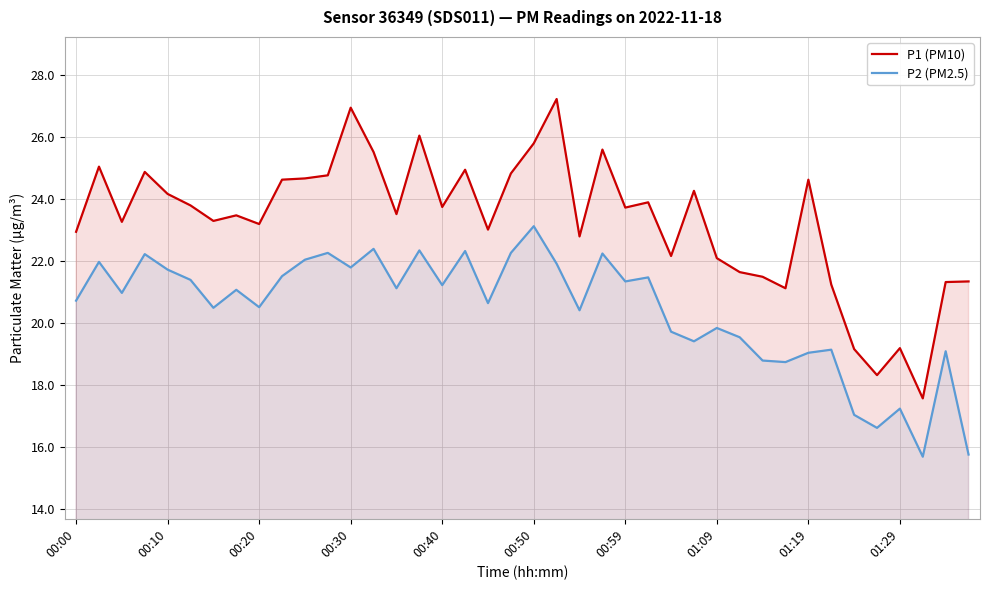

What is the sum of the P1 (PM10) values at 00:40 and 00:10?

47.9